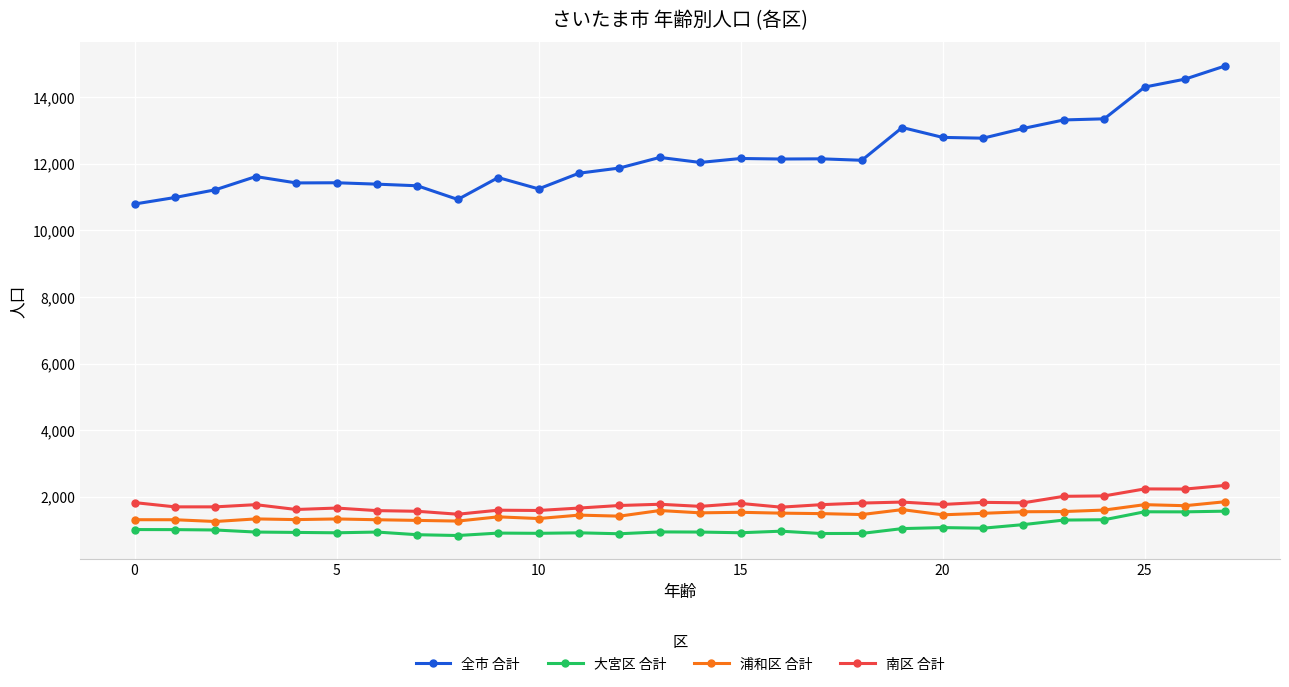

Which series has the largest range (max minus min)?

全市 合計